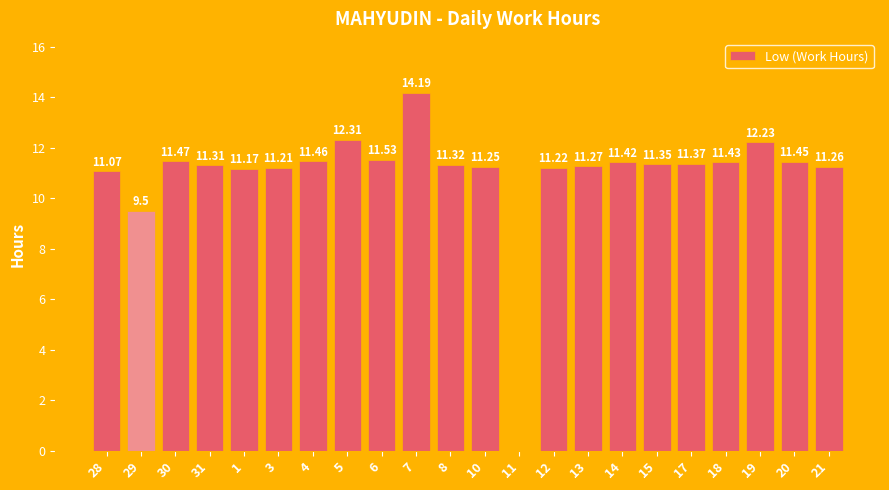

What is the sum of the values at 5 and 14?

23.7